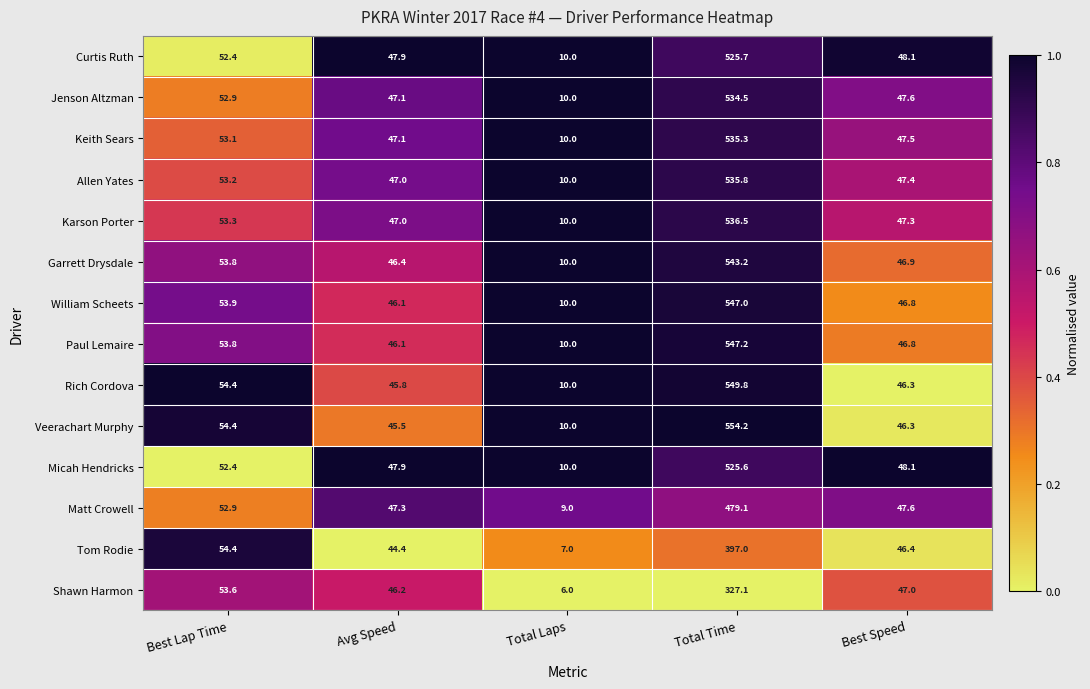

Which label corresponds to the smallest value in the chart?

Total Laps